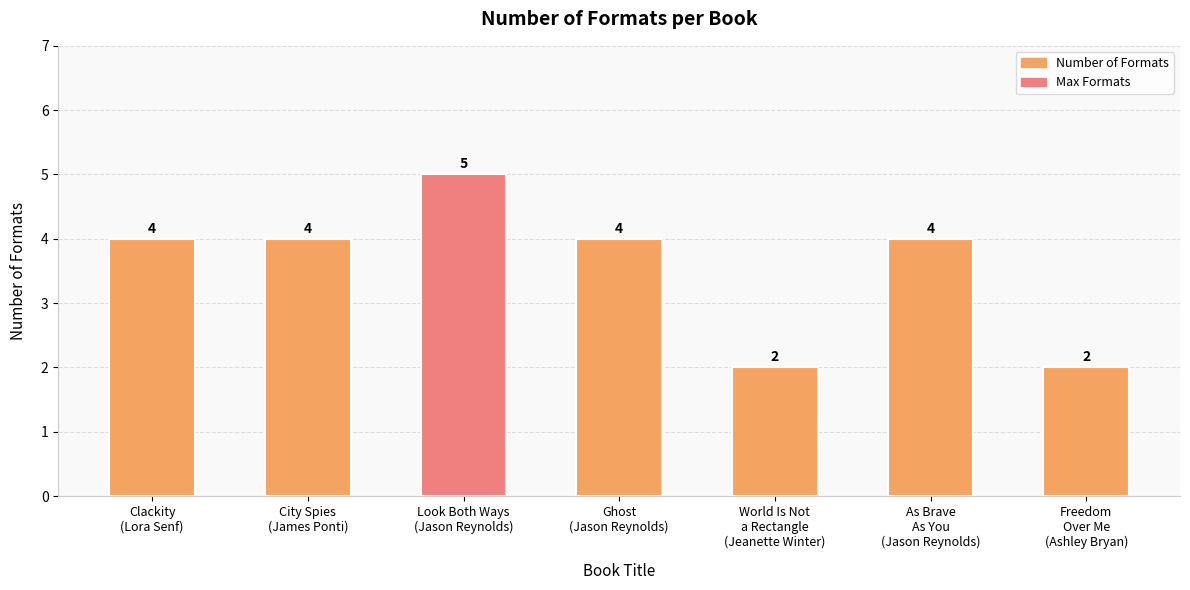

Approximately how many times larger is the value at City Spies
(James Ponti) compared to Freedom
Over Me
(Ashley Bryan)?

2.0